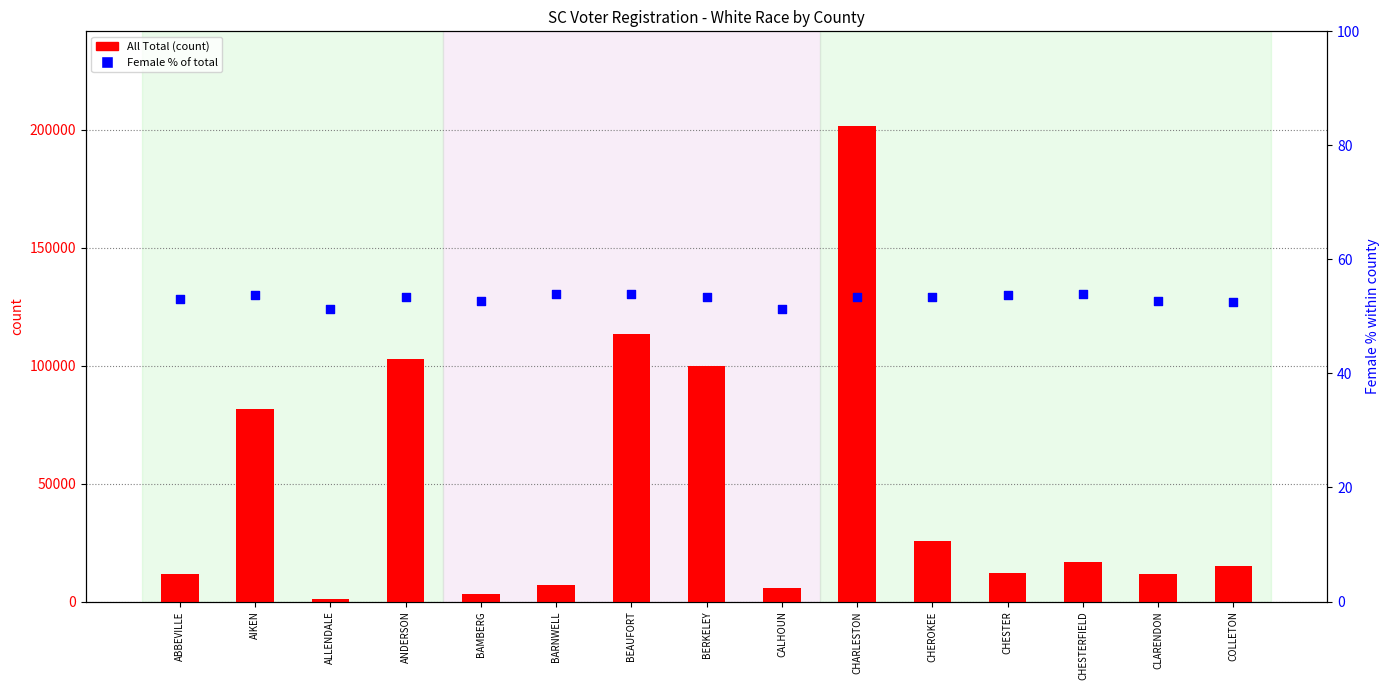

At which category is the sum across all series the highest?

CHARLESTON